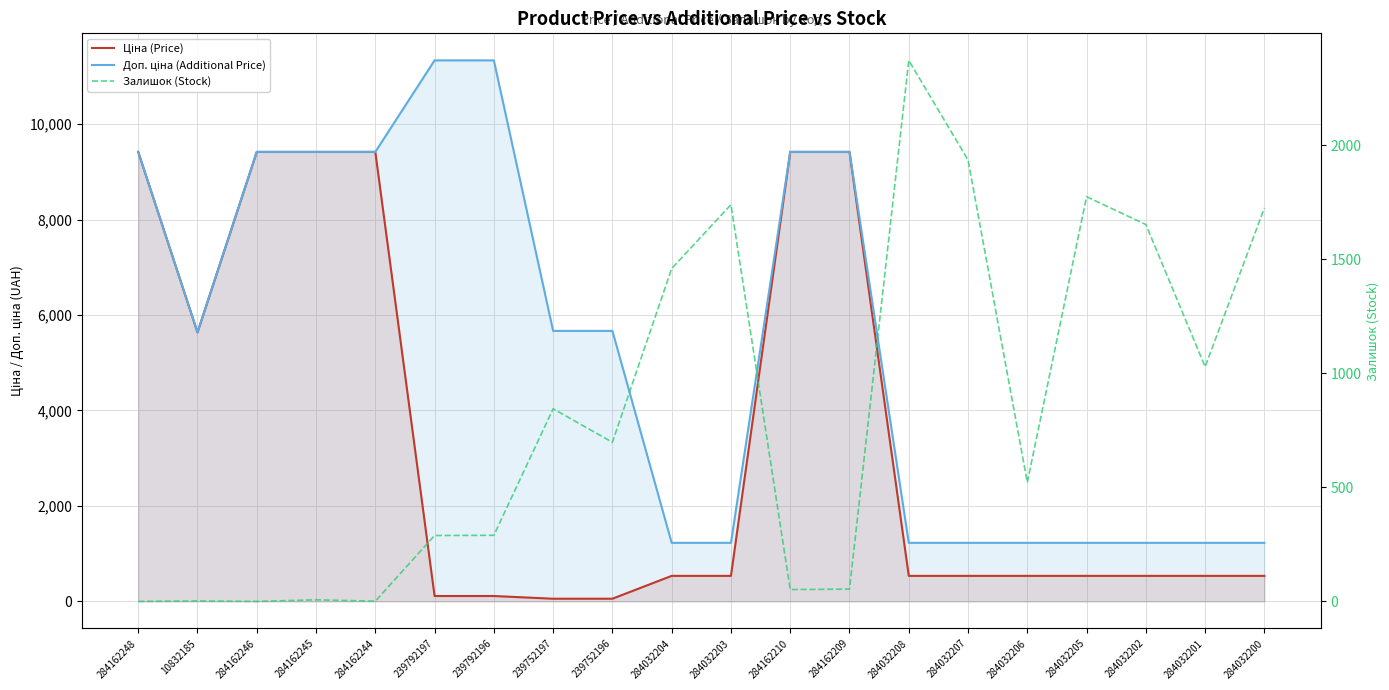

List the series in order of their peak value, lowest first.

Залишок (Stock), Ціна (Price), Доп. ціна (Additional Price)